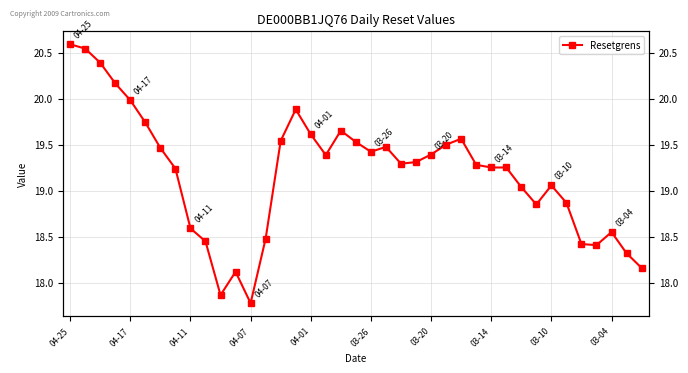

True or false: the data shows 10.2 at 04-07.

False